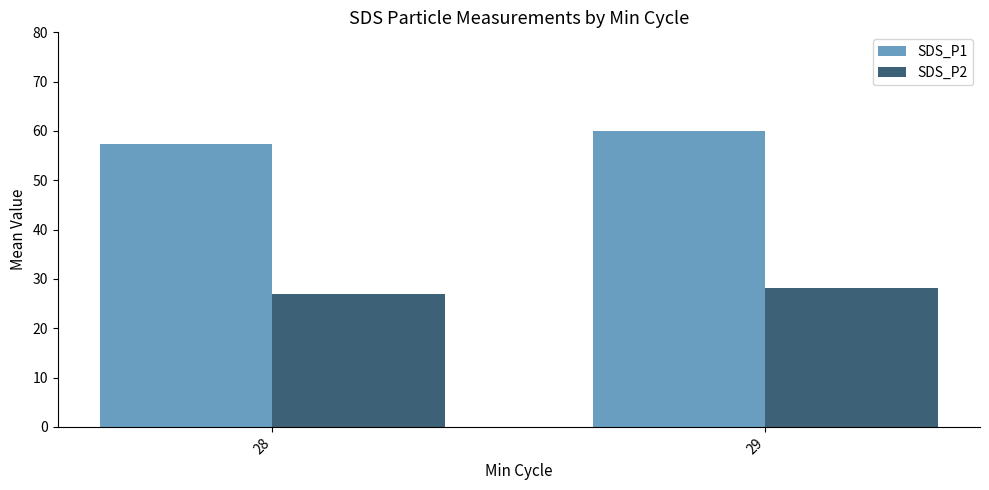

What is the difference between the maximum and minimum values in the SDS_P2 series?

1.3